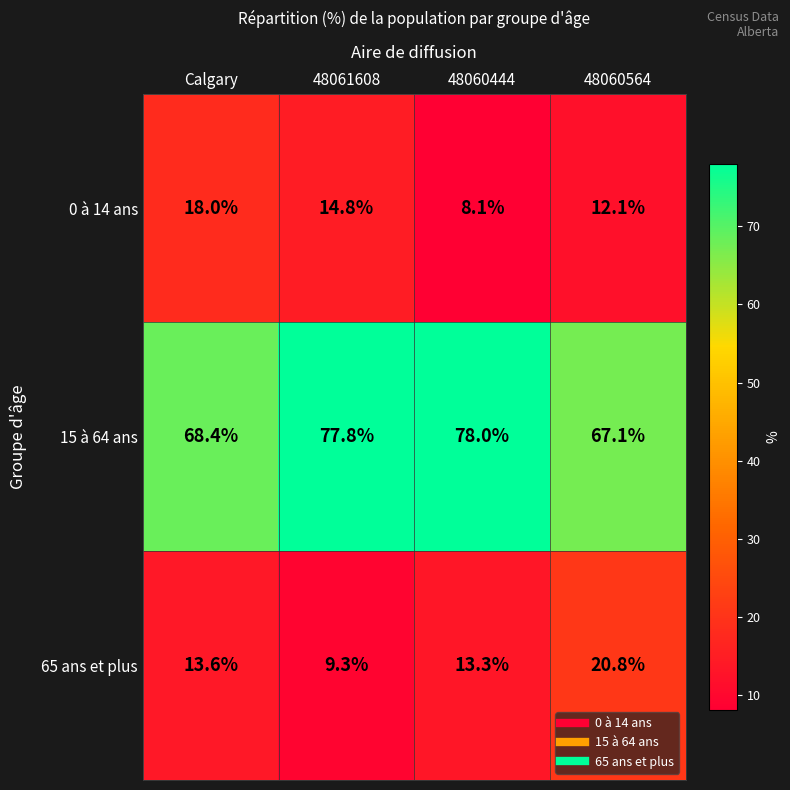

What is the sum of all 65 ans et plus values?

57.0